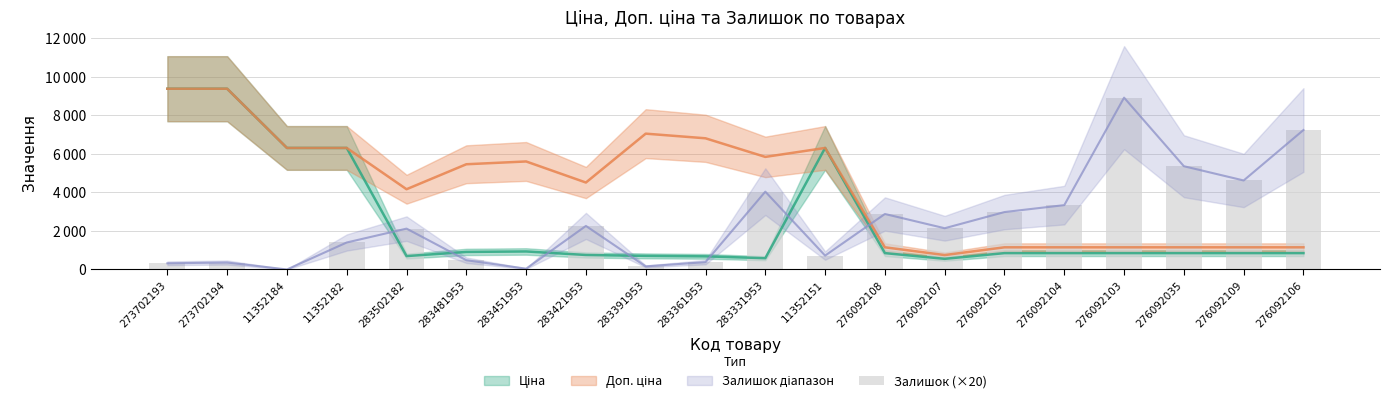

How many positive values are there?

19